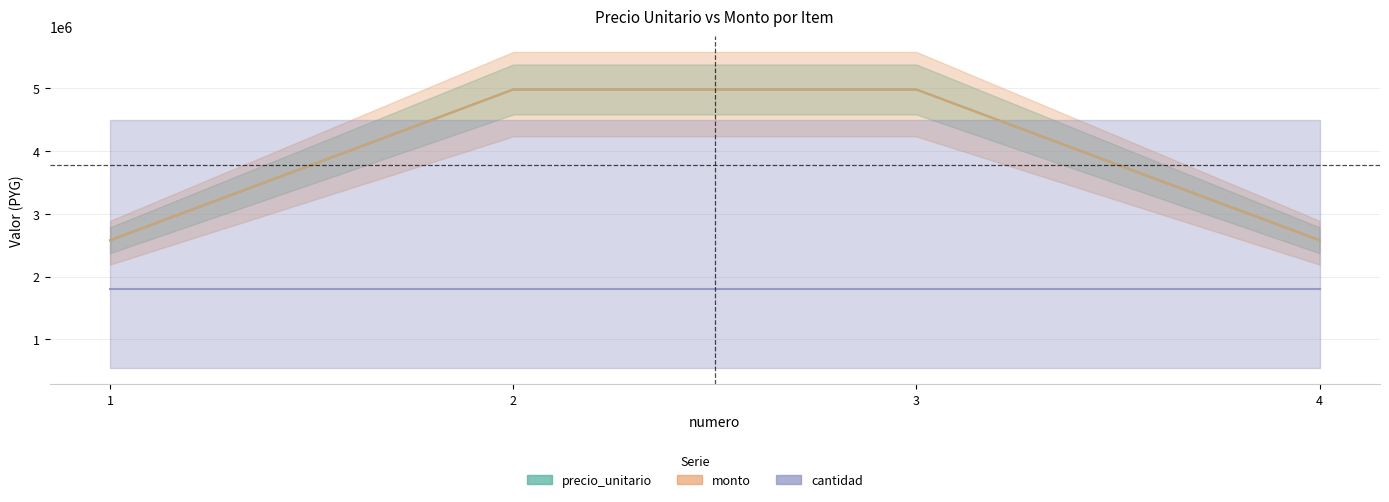

True or false: precio_unitario and monto cross at least once.

False